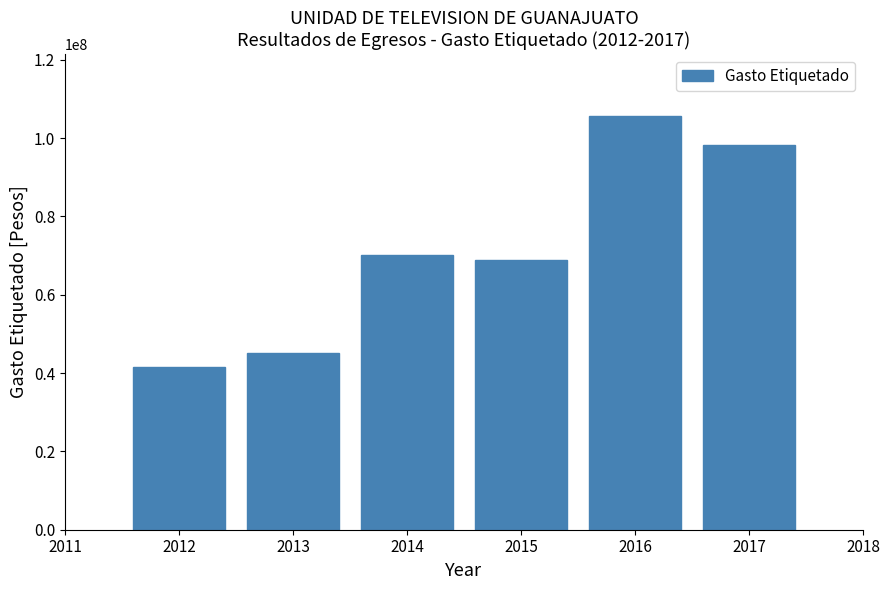

What is the value of the 1st bar from the left?

41506703.9